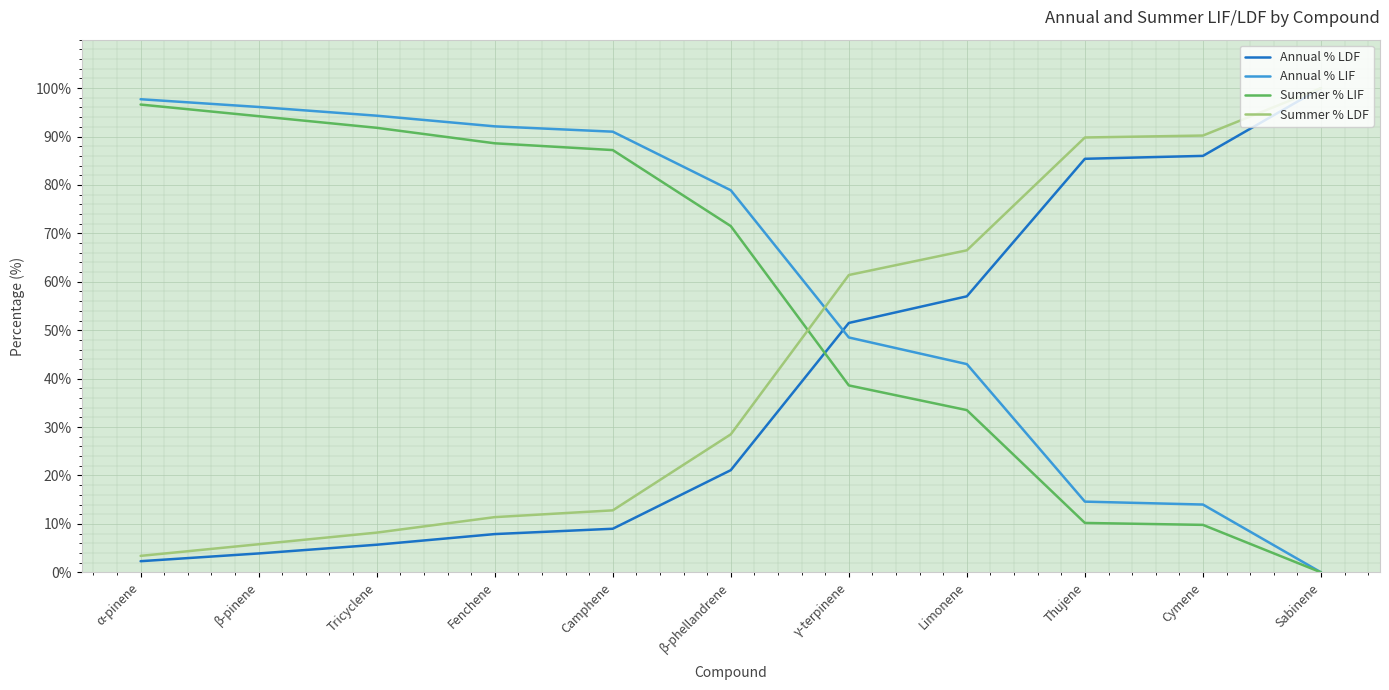

List the series in order of their overall mean, lowest first.

Annual % LDF, Summer % LDF, Summer % LIF, Annual % LIF